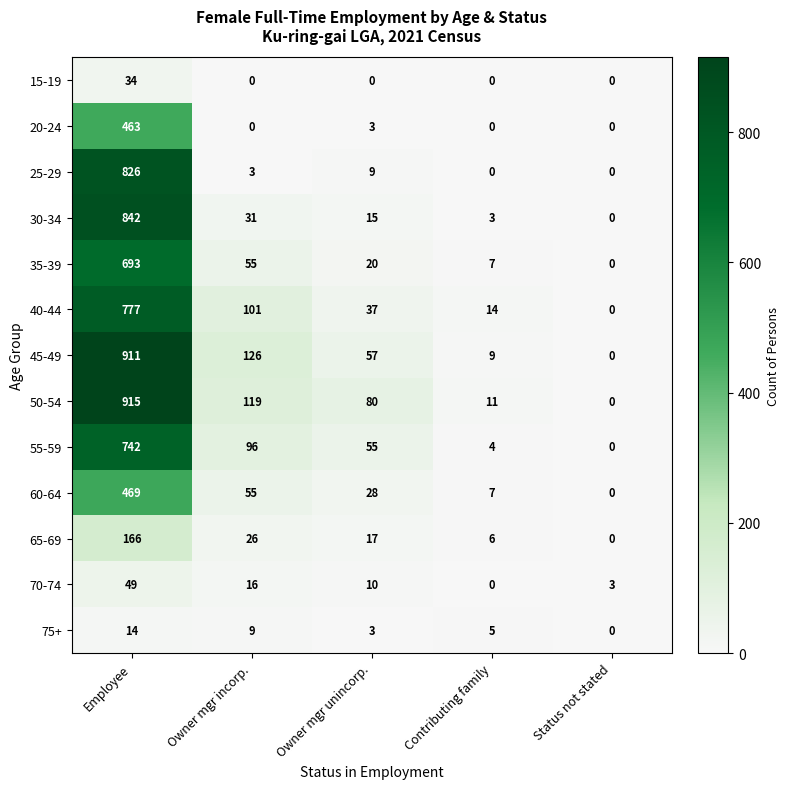

At which category is the sum across all series the highest?

Employee